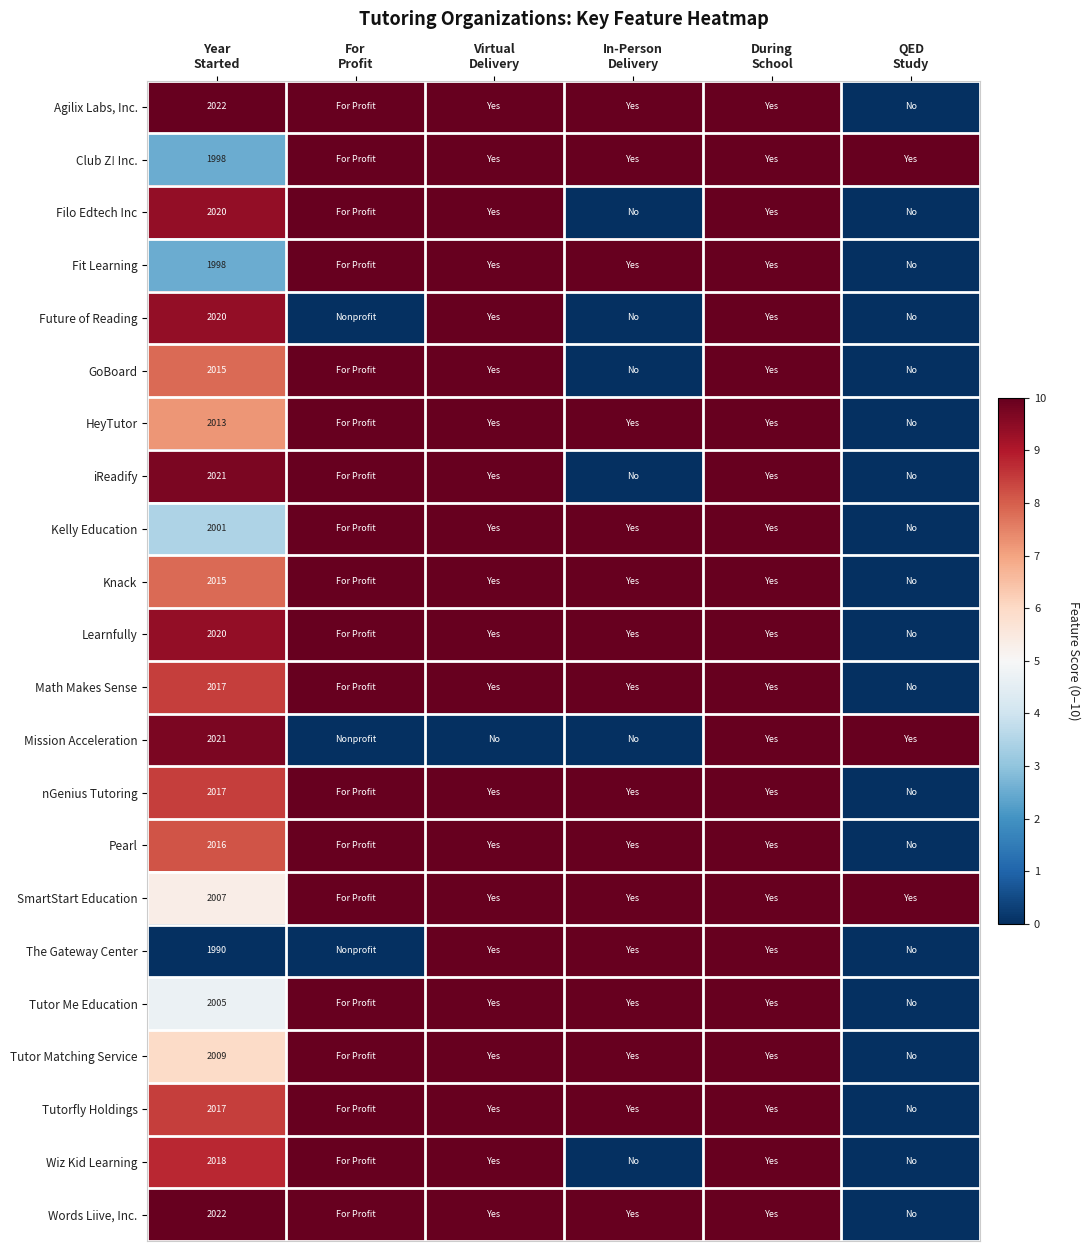

What is the spread (max minus min) of values at QED
Study?

10.0